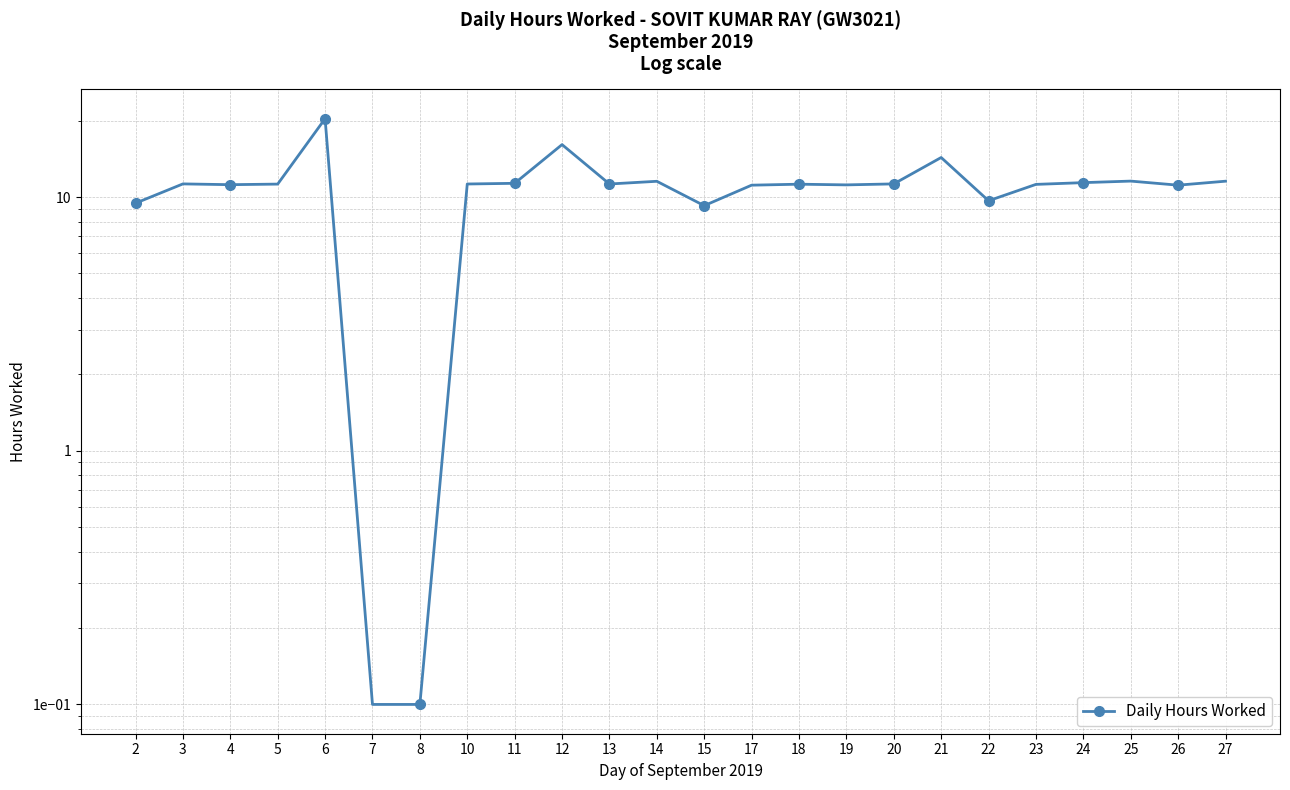

At which category does the data reach its first local peak?

3